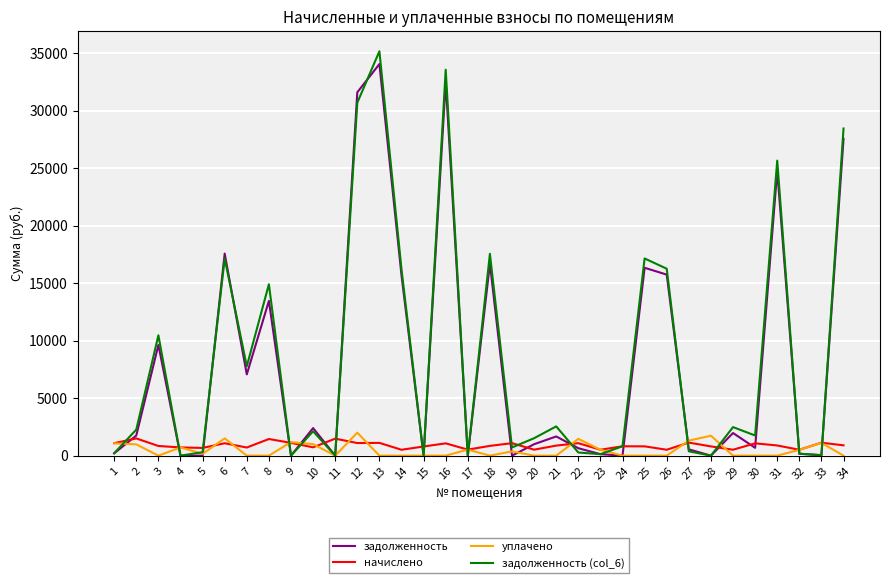

The value of задолженность (col_6) at 17 is -23583.2. True or false?

False